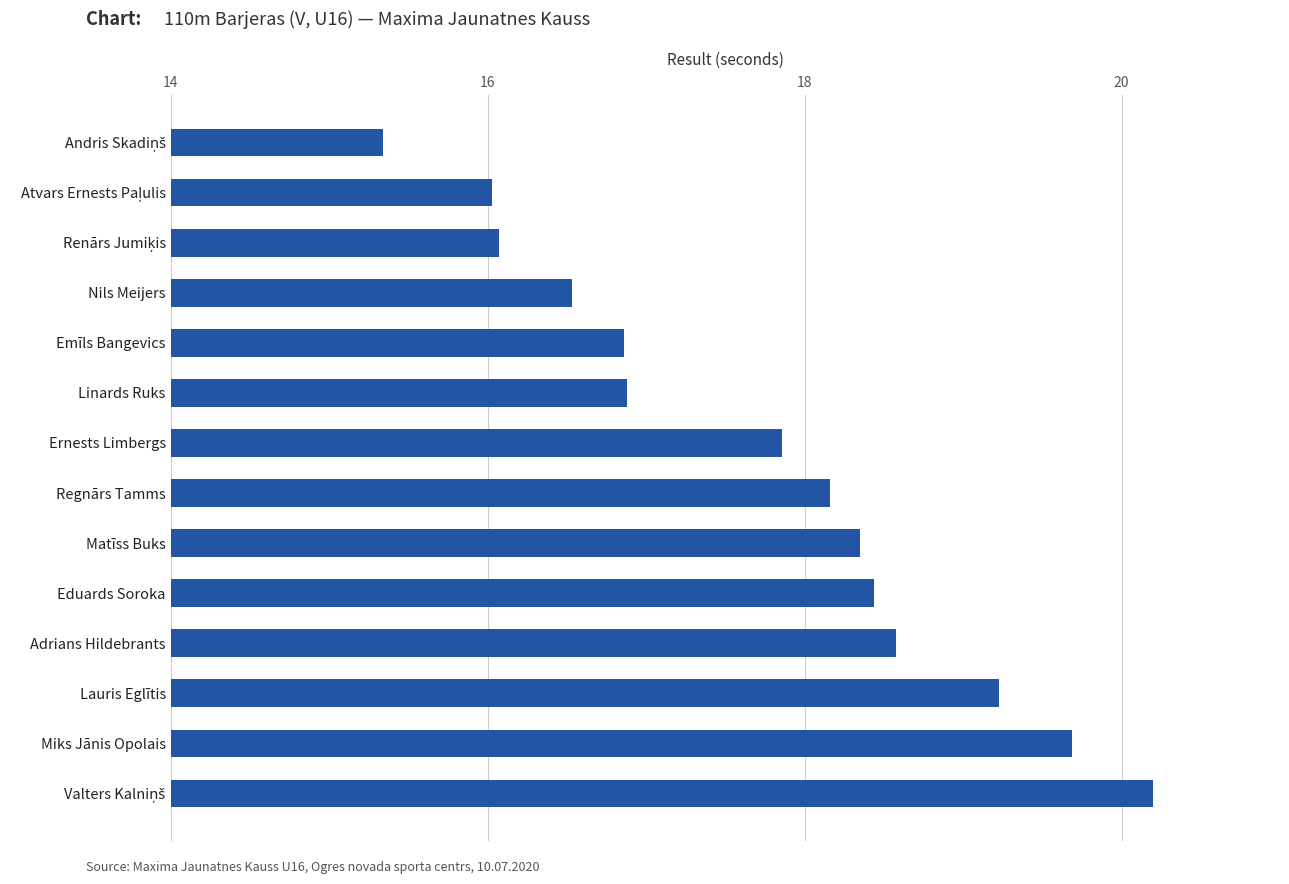

The chart shows a value of 24.2 at Adrians Hildebrants. True or false?

False